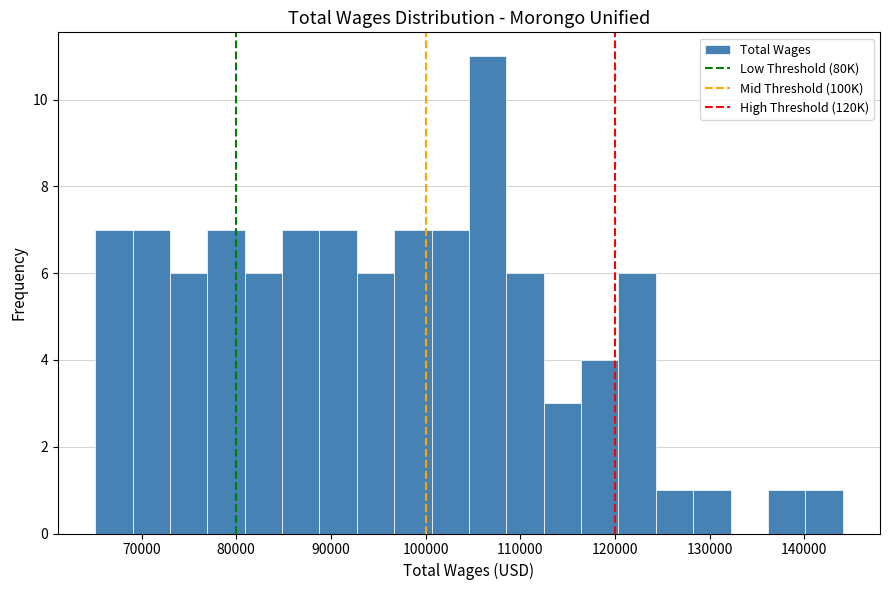

Read against the x-axis, roughly where is the centre of the tallest bar?

107000